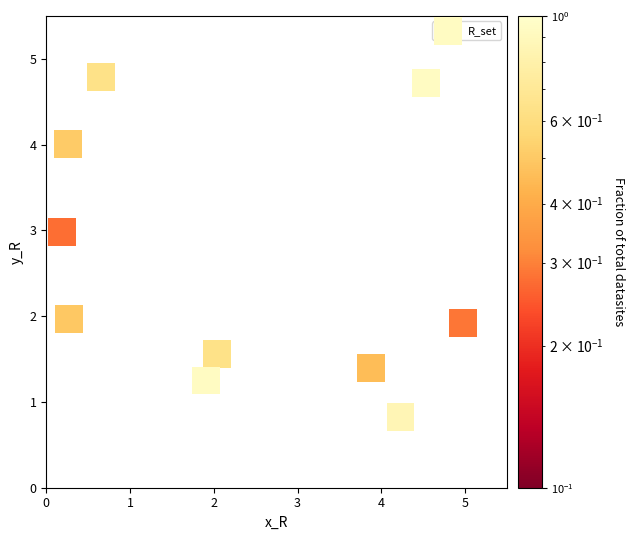

What is the average Y value?

2.5